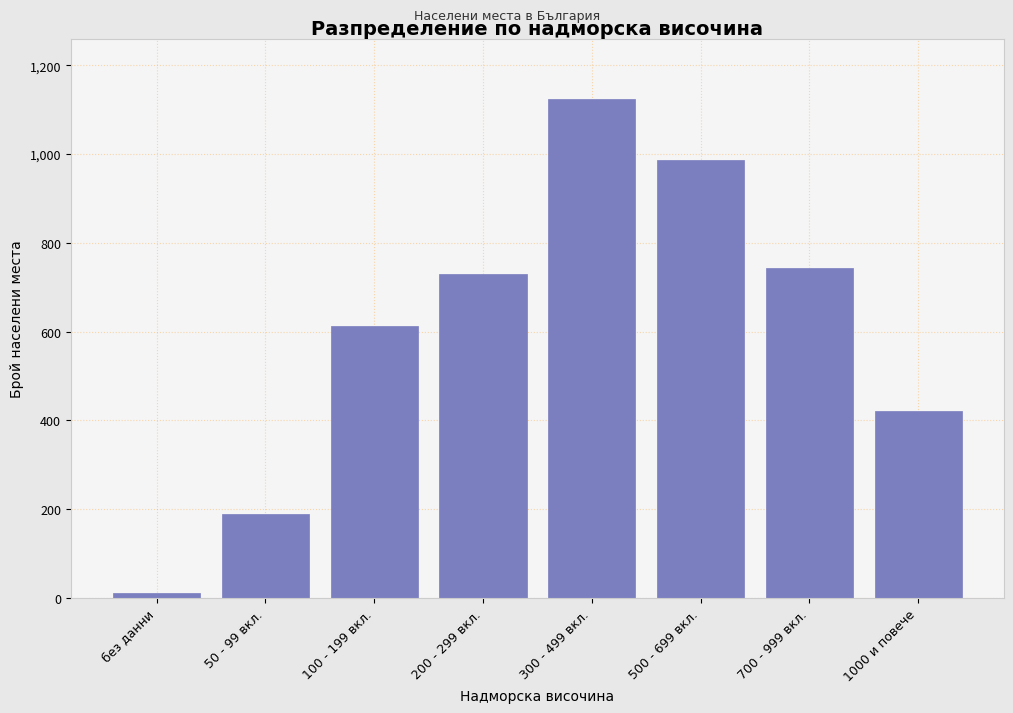

Reading left to right, what are all the values shown in this chart?

без данни=12	50 - 99 вкл.=189	100 - 199 вкл.=612	200 - 299 вкл.=731	300 - 499 вкл.=1124	500 - 699 вкл.=987	700 - 999 вкл.=743	1000 и повече=421